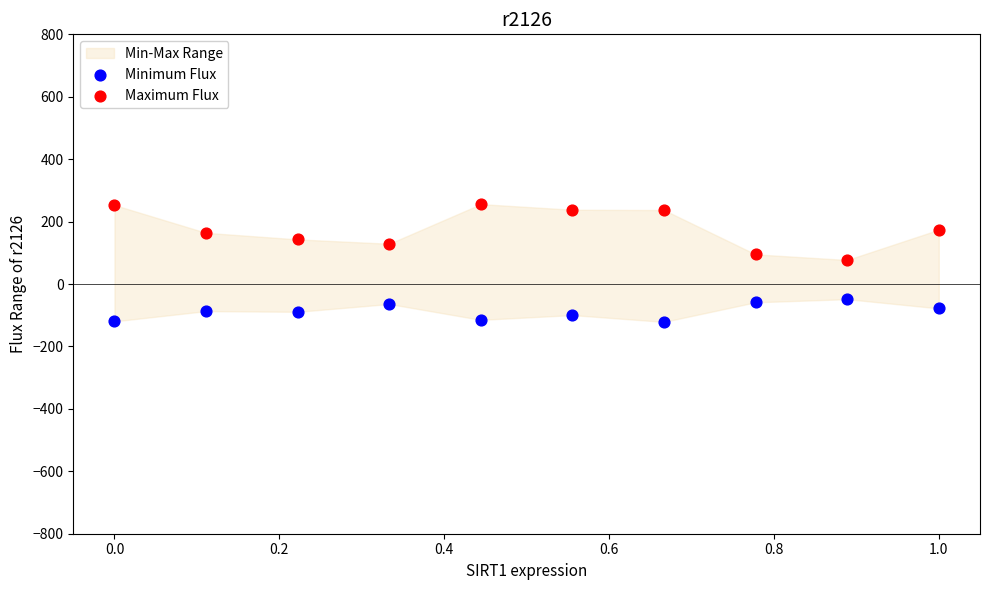

Across all data points, what is the range of X values (max minus min)?

1.0